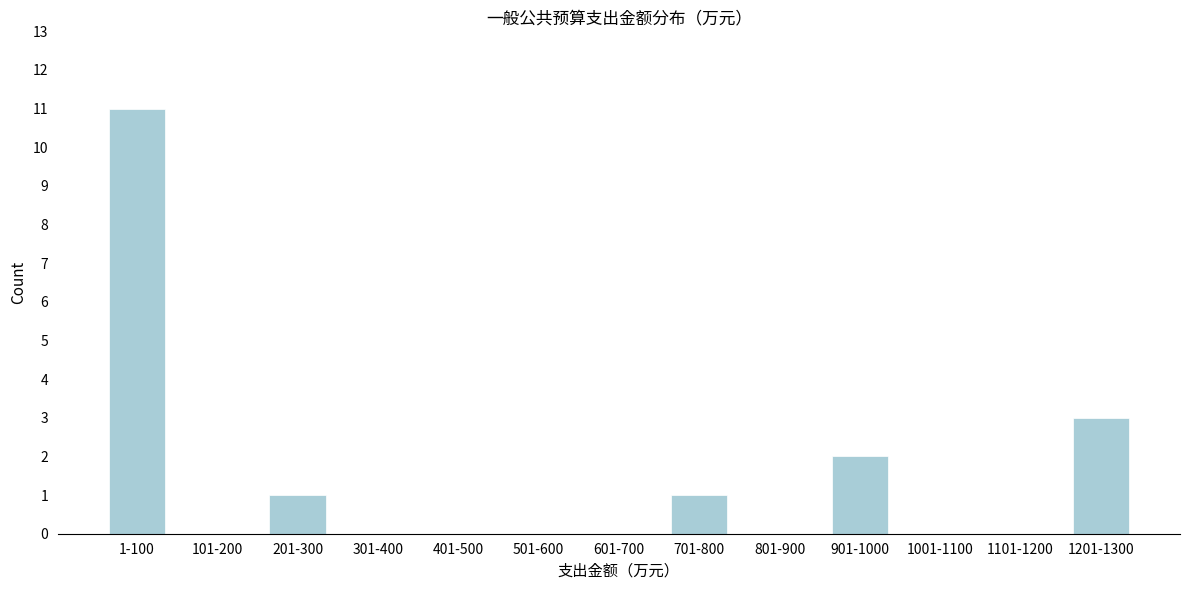

Reading left to right, transcribe all the data shown in this chart.

1-100=11	101-200=0	201-300=1	301-400=0	401-500=0	501-600=0	601-700=0	701-800=1	801-900=0	901-1000=2	1001-1100=0	1101-1200=0	1201-1300=3